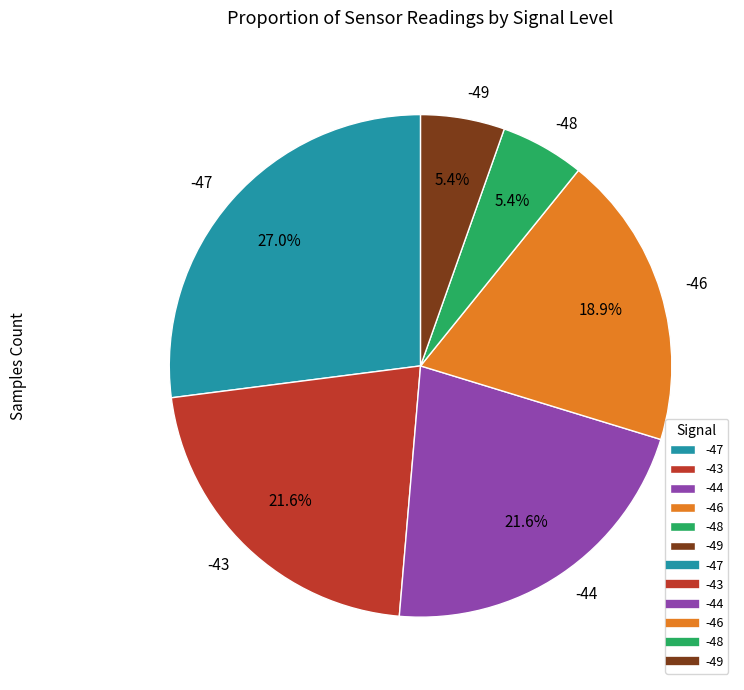

Does -49 account for over 50% of the chart?

No